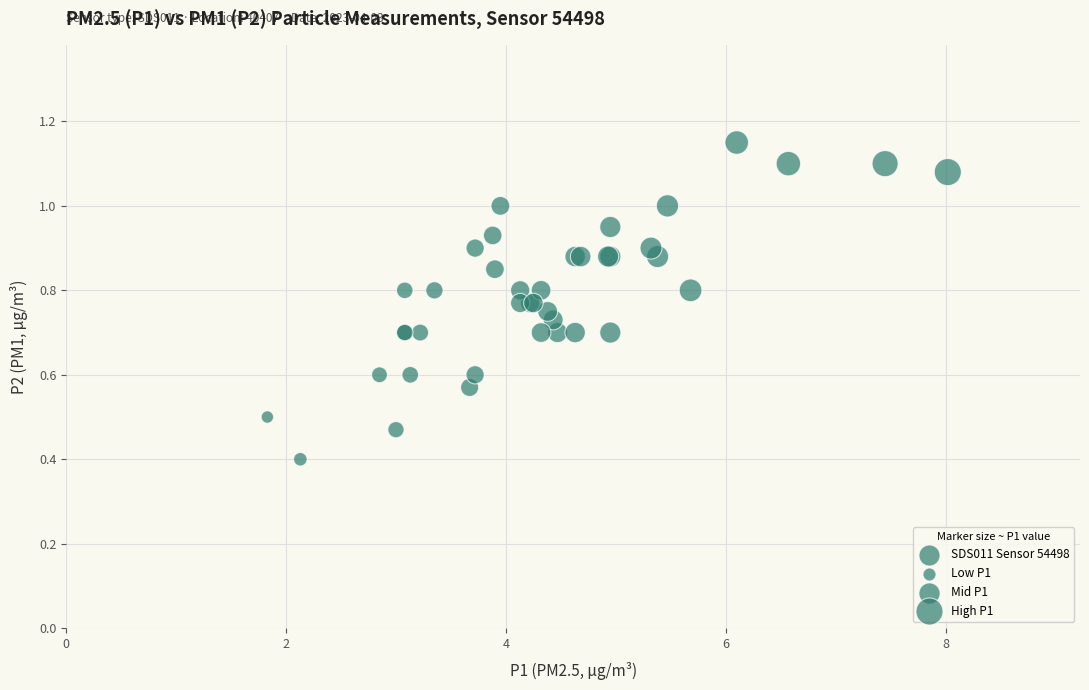

What Y value in the scatter plot is closest to 0?

0.4